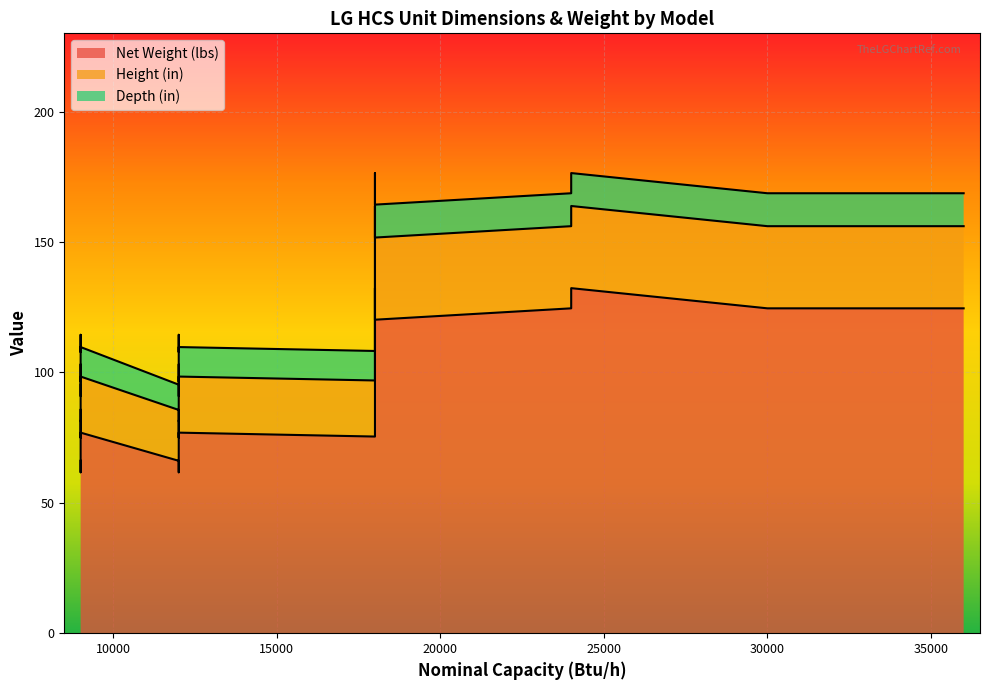

At how many categories does at least one series exceed 112?

7